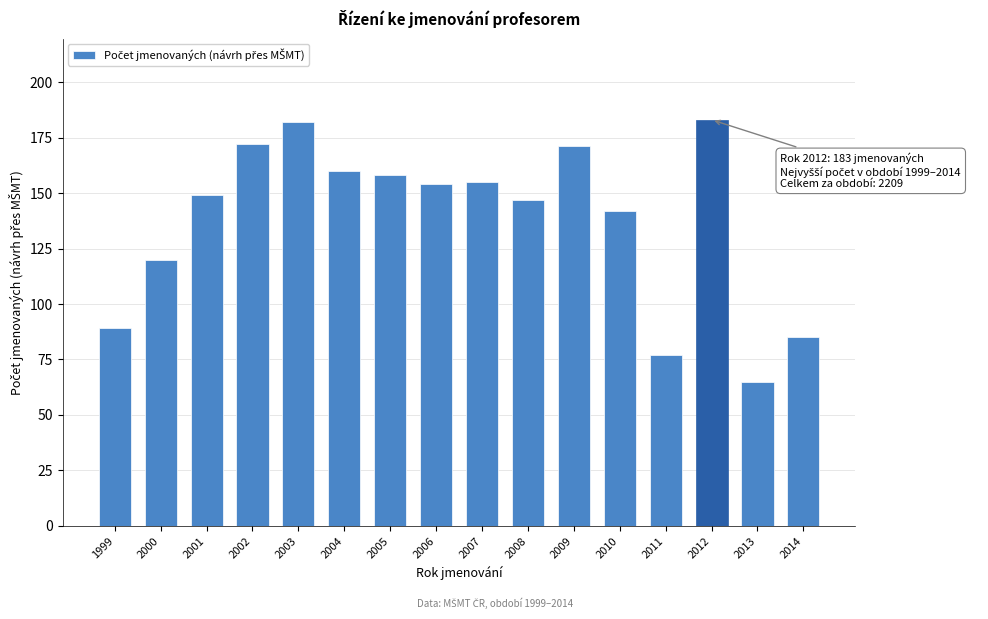

Reading left to right, transcribe all the data shown in this chart.

1999=89	2000=120	2001=149	2002=172	2003=182	2004=160	2005=158	2006=154	2007=155	2008=147	2009=171	2010=142	2011=77	2012=183	2013=65	2014=85